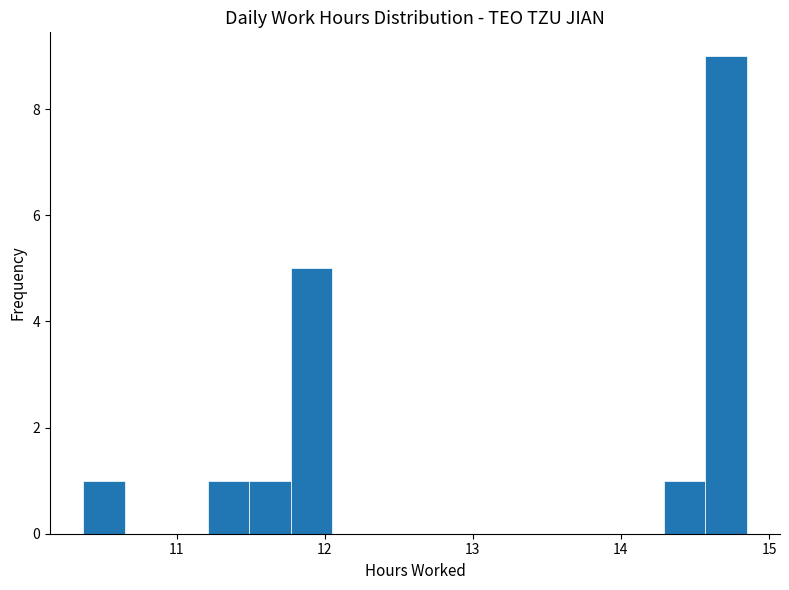

Around what value on the x-axis is the tallest bar? Give the approximate position of its centre, as read against the axis.

14.7